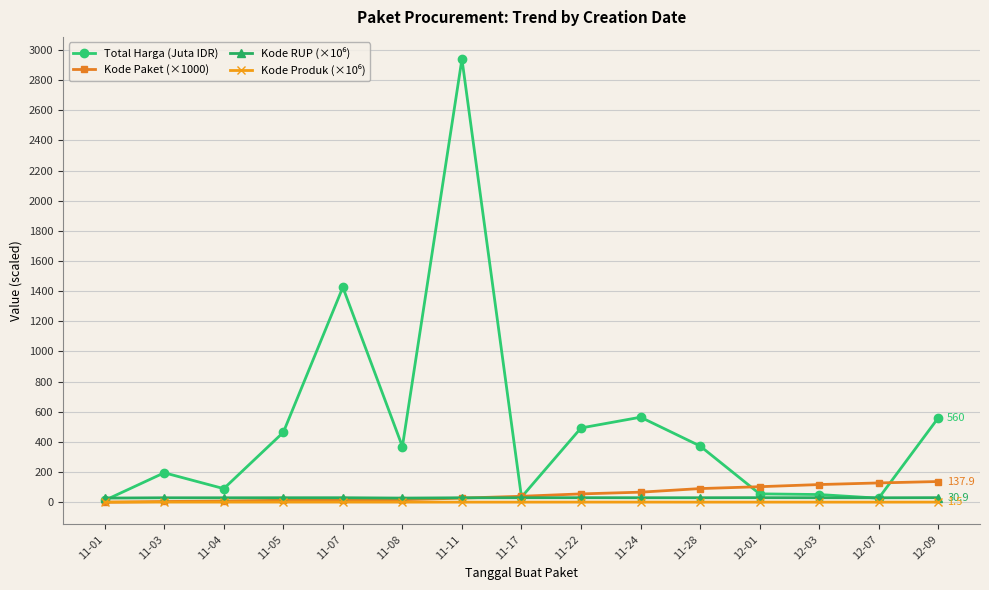

What is the label of the 14th point from the left?

12-07